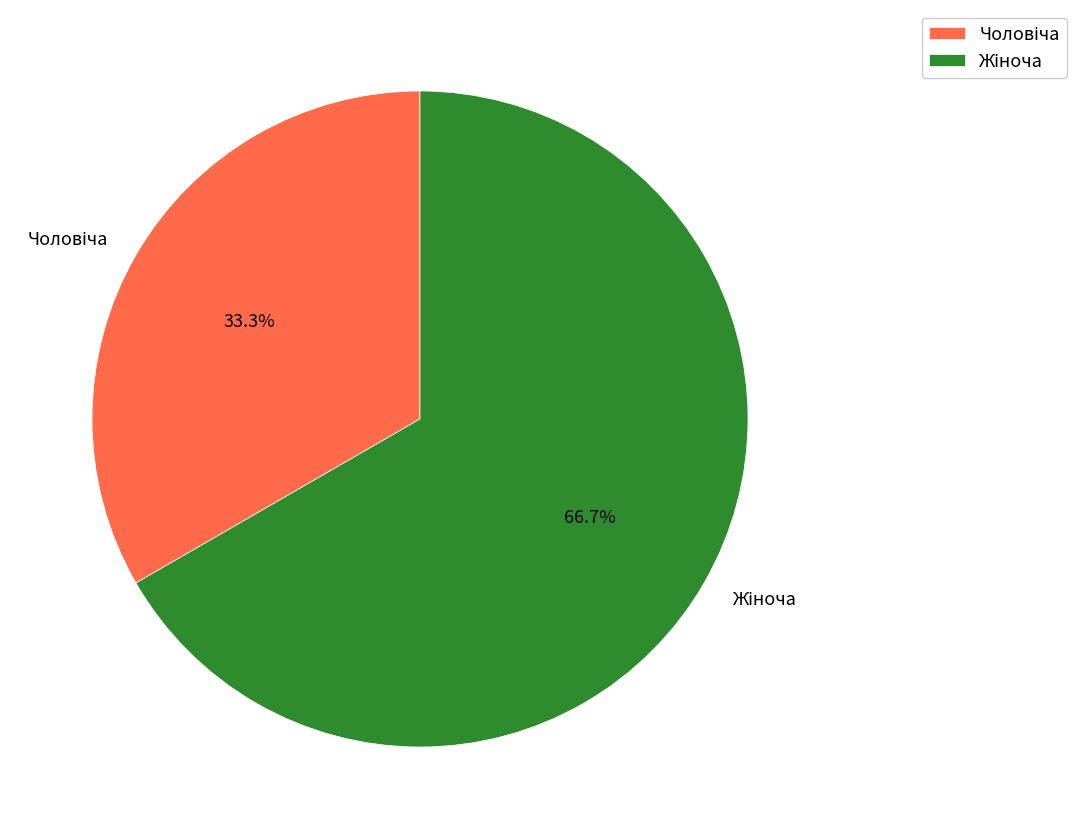

To the nearest percent, what is the difference between the largest and smallest slice percentages?

33%